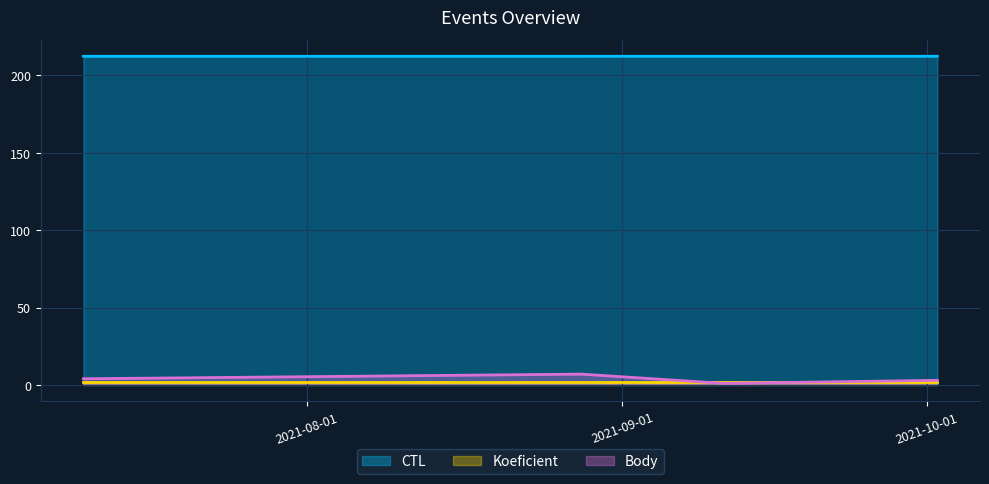

The value of CTL at 2021-08-28 is 279.0. True or false?

False